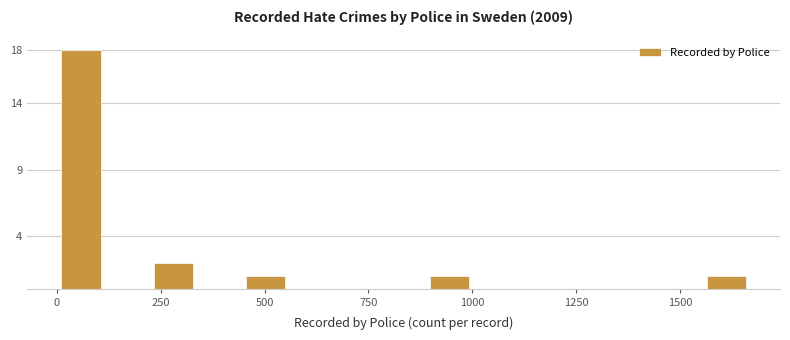

Around what value on the x-axis is the tallest bar? Give the approximate position of its centre, as read against the axis.

50